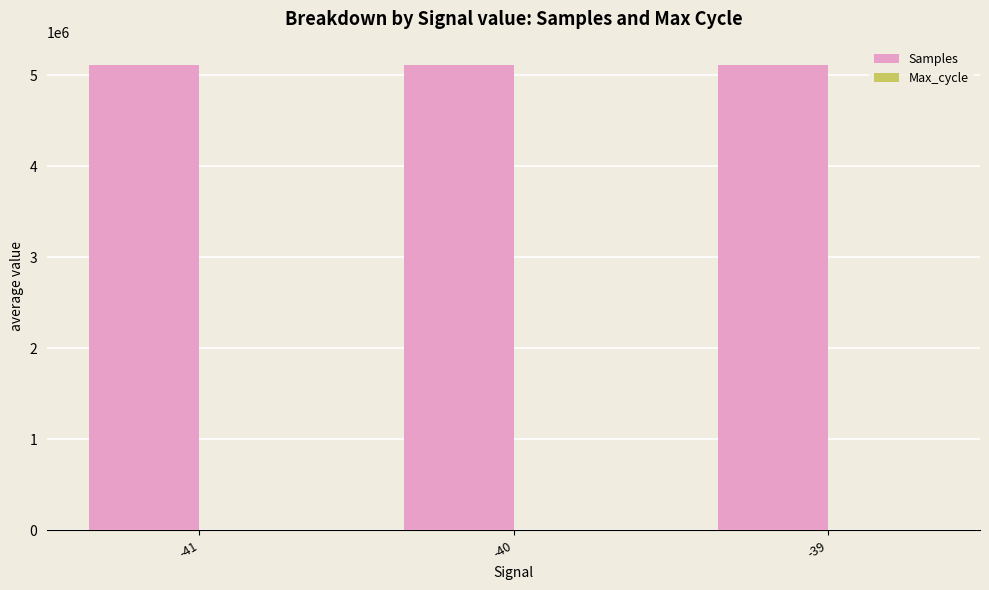

Which series has the largest total across all categories?

Samples